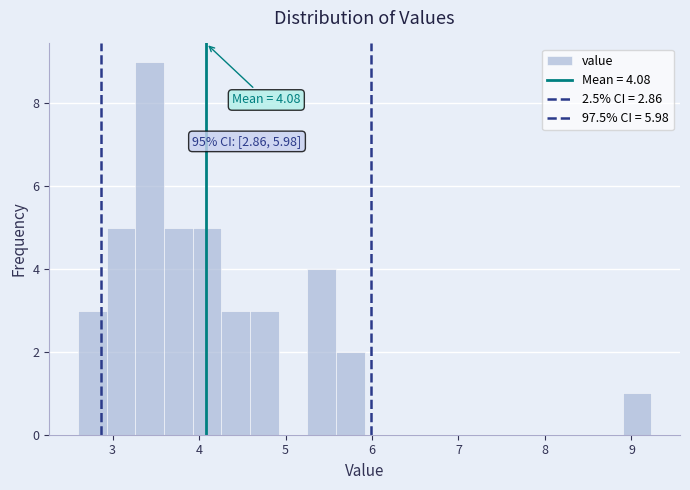

Read against the x-axis, roughly where is the centre of the tallest bar?

3.4